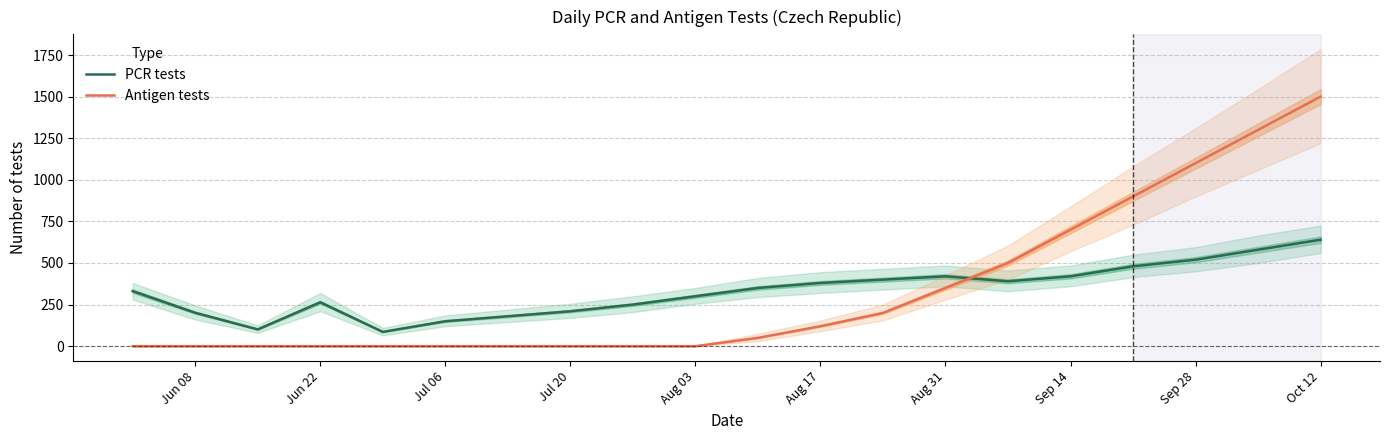

Which series has the largest range (max minus min)?

Antigen tests